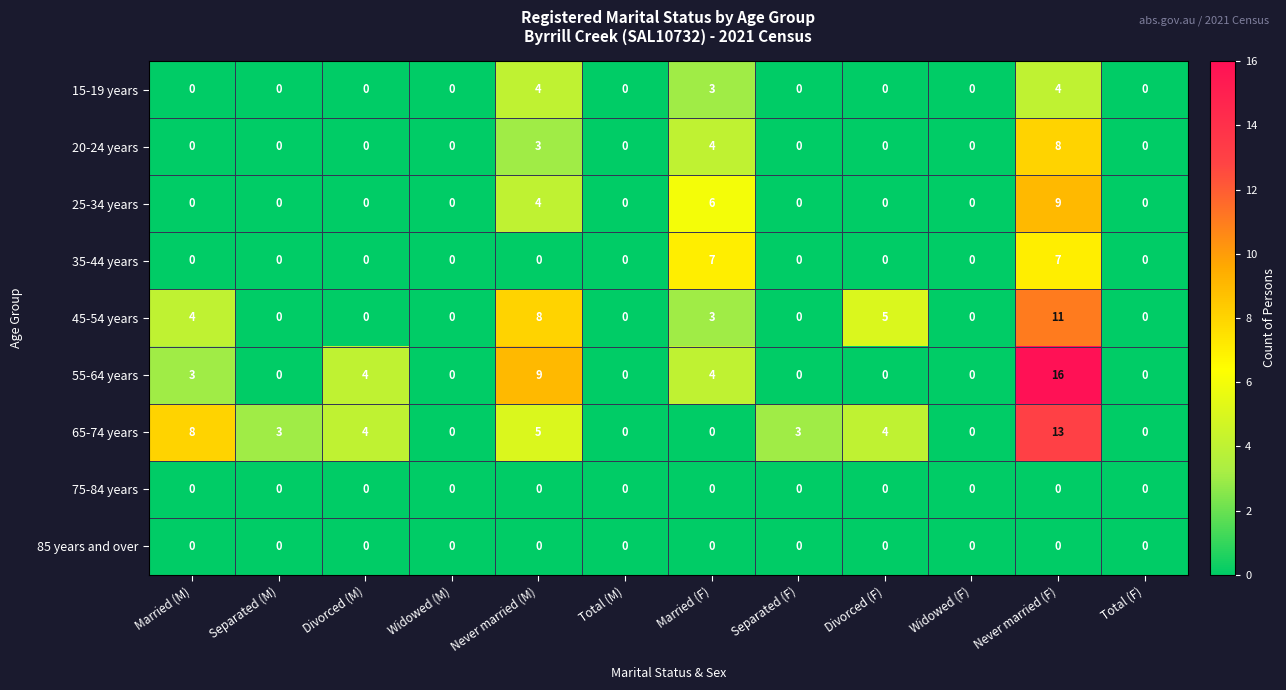

Between Separated (F) and Divorced (F), which series saw the biggest shift?

45-54 years